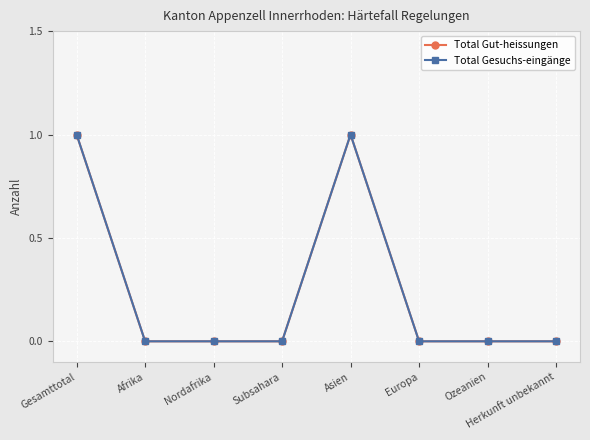

What is the sum of all Total Gesuchs-eingänge values?

2